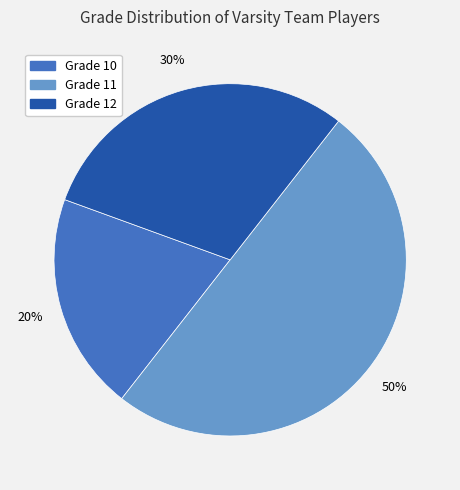

To the nearest percent, what is the average slice percentage?

33%